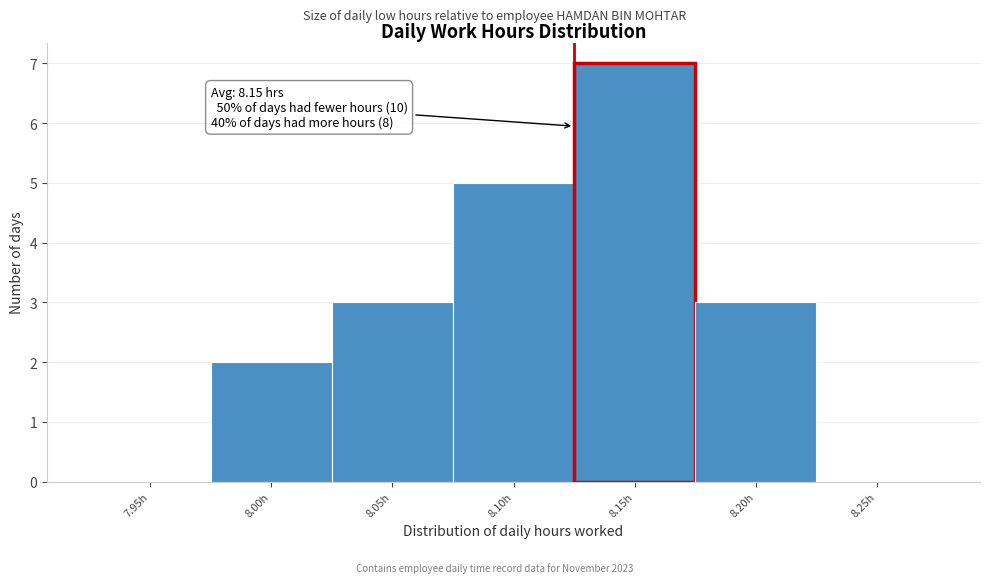

Reading left to right, transcribe all the data shown in this chart.

7.95h=0	8.00h=2	8.05h=3	8.10h=5	8.15h=7	8.20h=3	8.25h=0